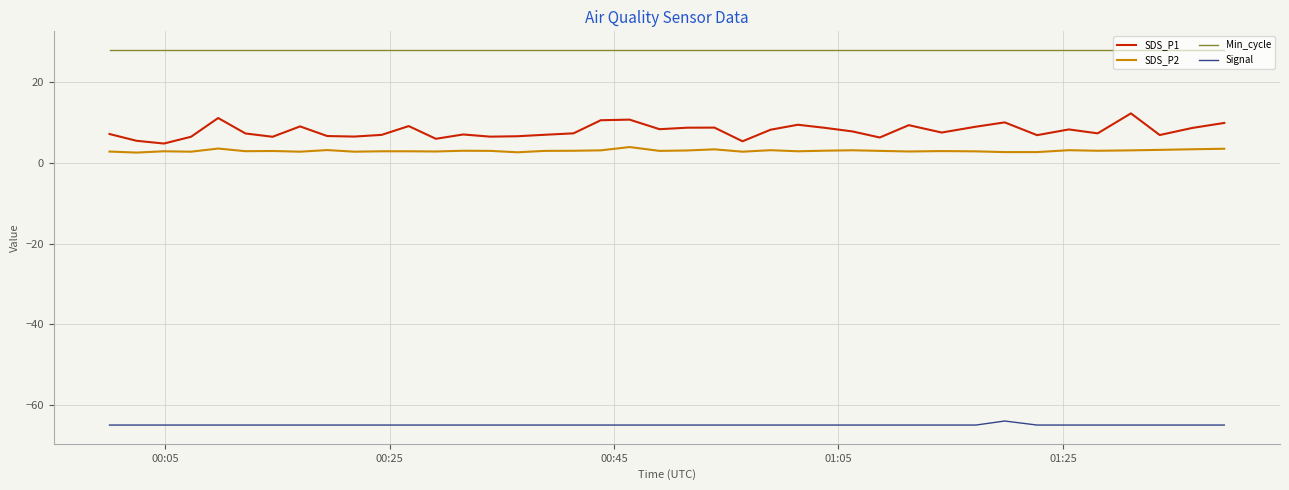

What is the maximum value for Signal?

-64.0